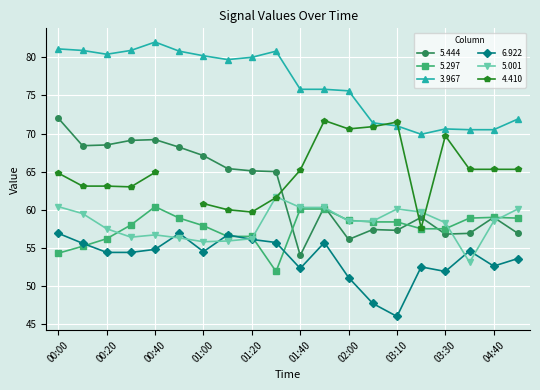

What is the approximate value of 5.001 at 01:30?

61.7